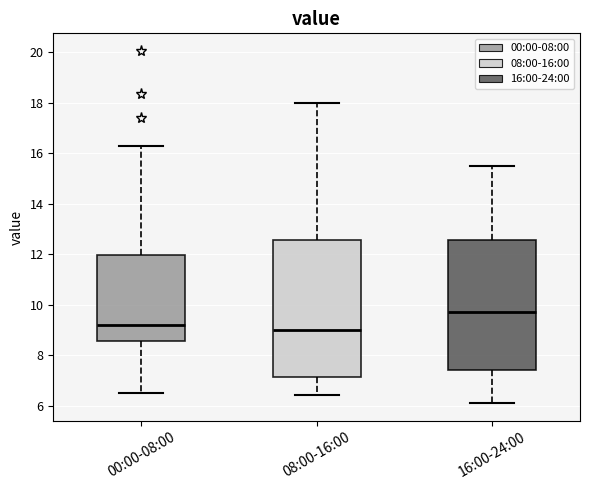

Which box's median line is the highest?

16:00-24:00